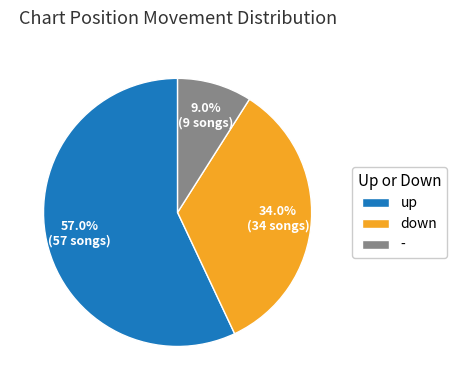

Which slice is the smallest?

-